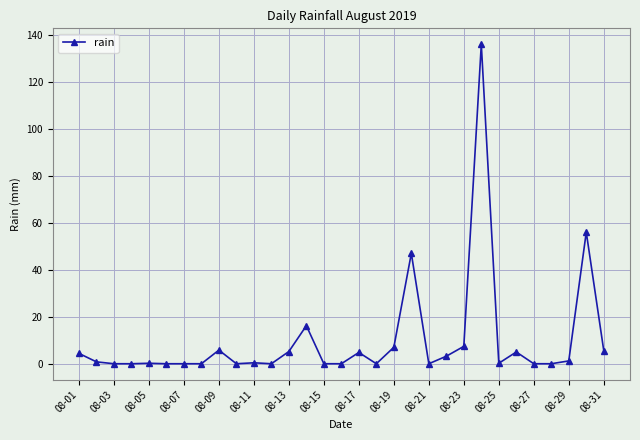

Does the chart display data point markers on the line(s)?

Yes